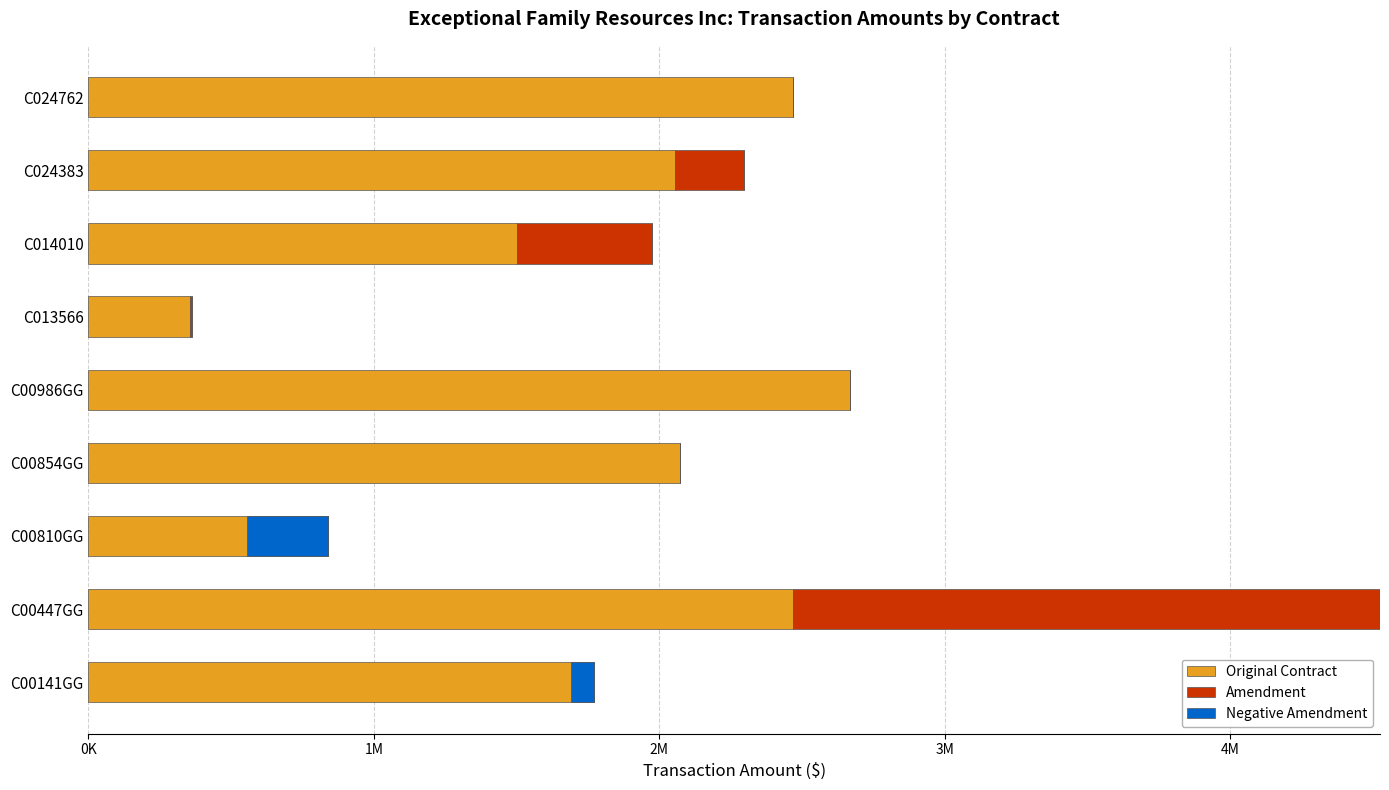

Rank the series by their average value, from lowest to highest.

Negative Amendment, Amendment, Original Contract